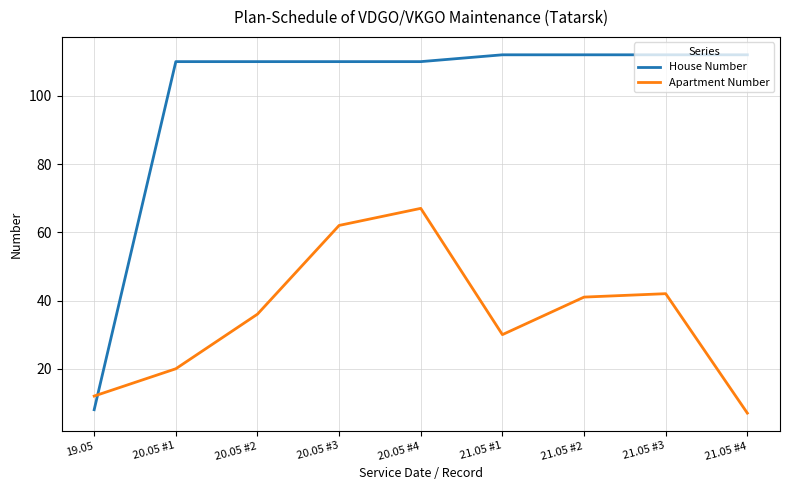

Where do House Number and Apartment Number first cross each other?

19.05 and 20.05 #1